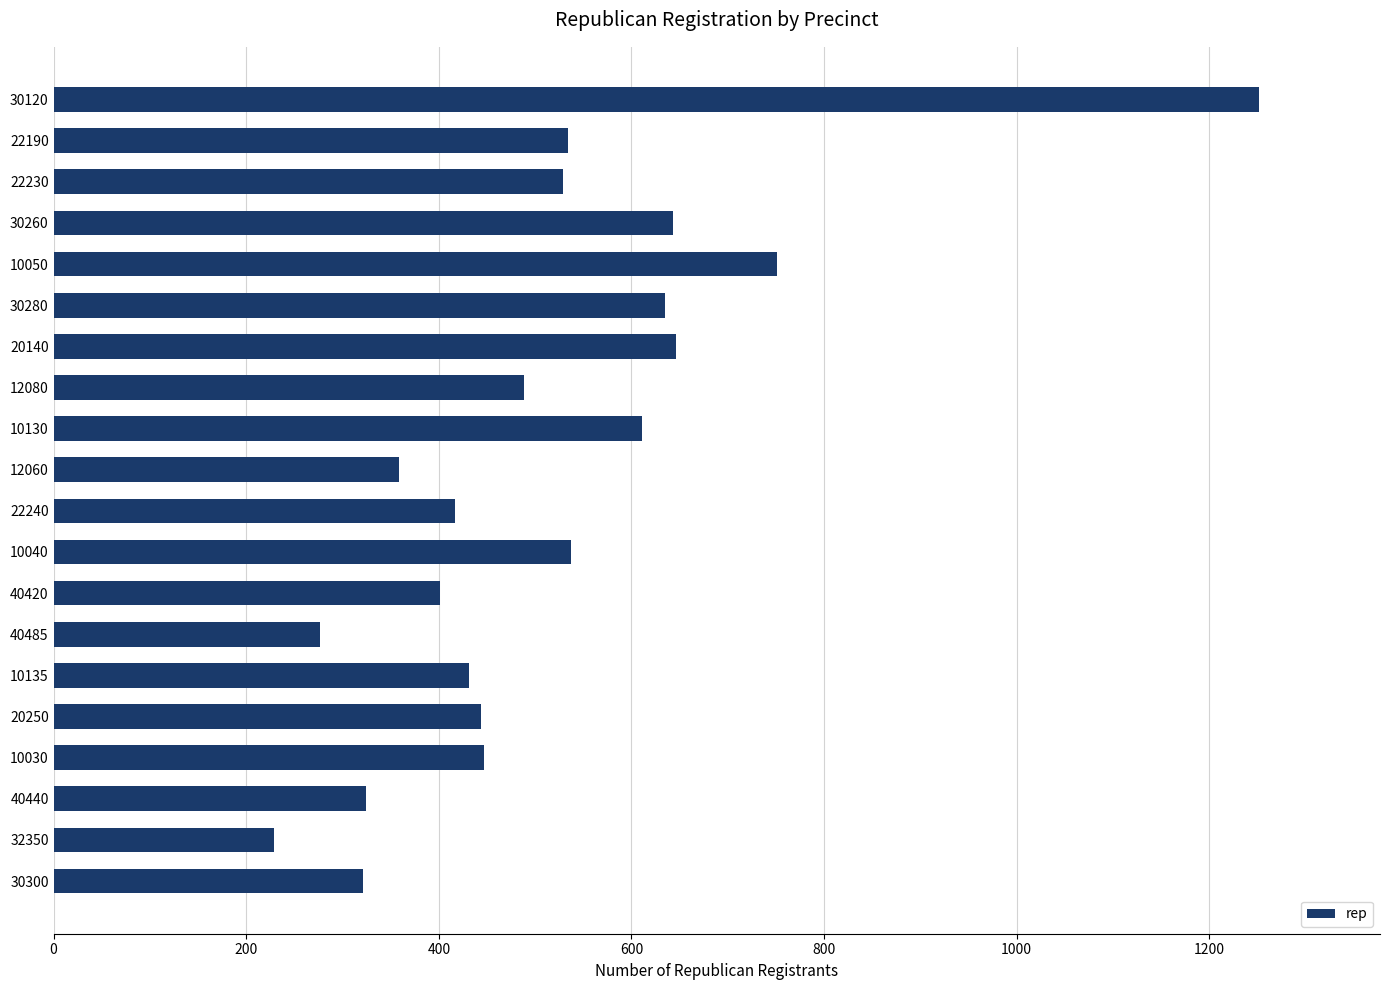

The chart shows a value of 635 at 12080. True or false?

False